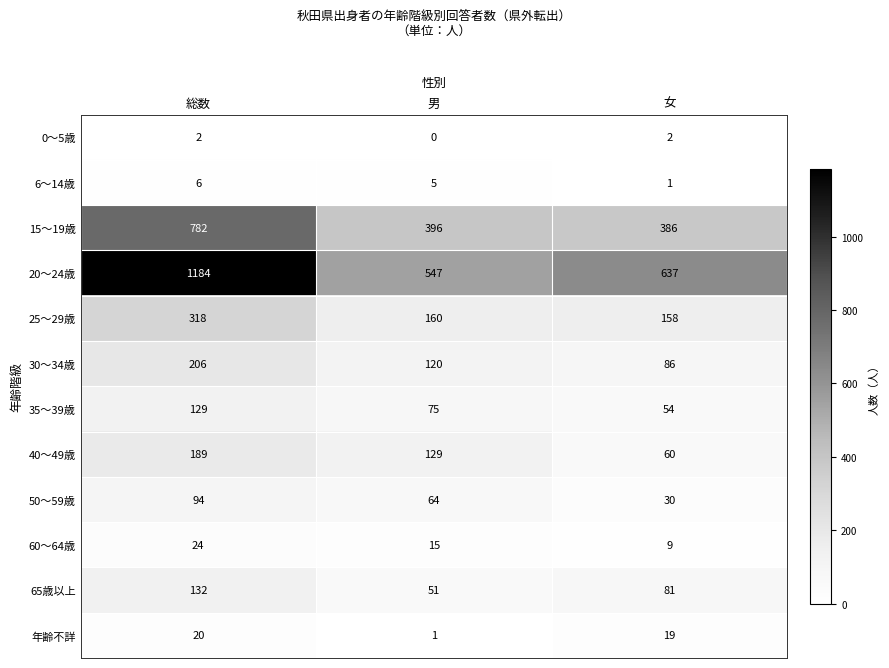

True or false: 年齢不詳 has a value of 19 at 女.

True